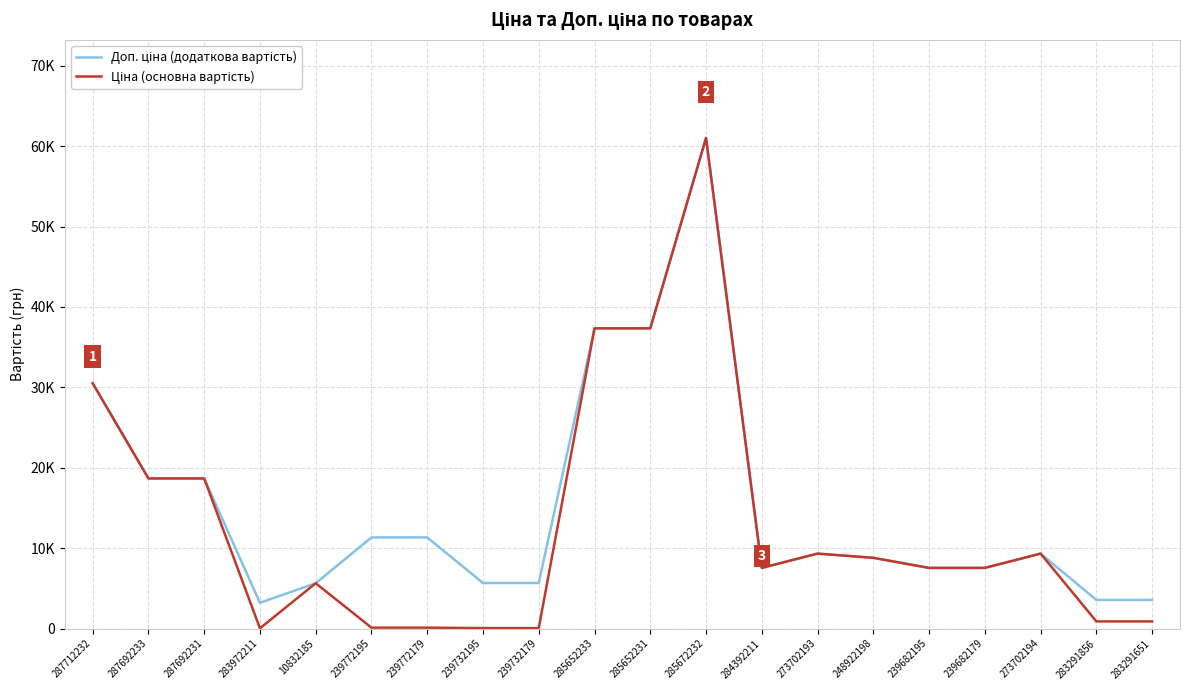

Does the chart have visible grid lines?

Yes